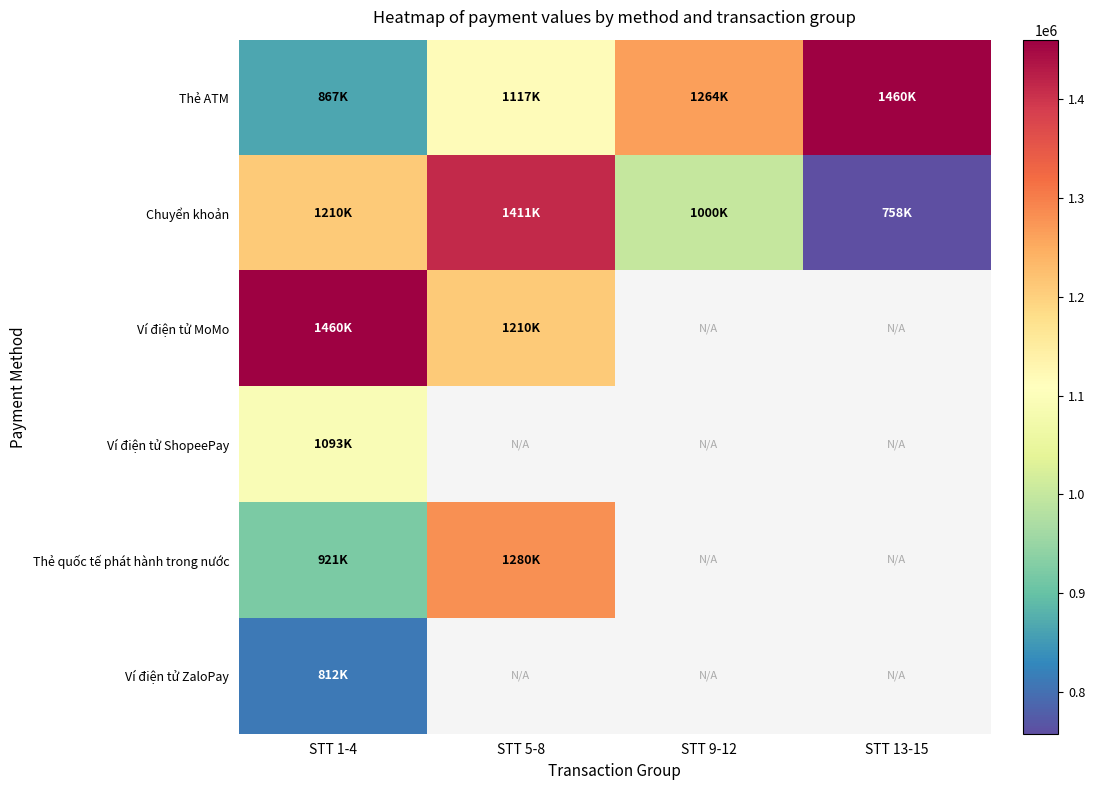

Is the value of Thẻ quốc tế phát hành trong nước at STT 1-4 greater than the value of Ví điện tử ShopeePay at STT 1-4?

No